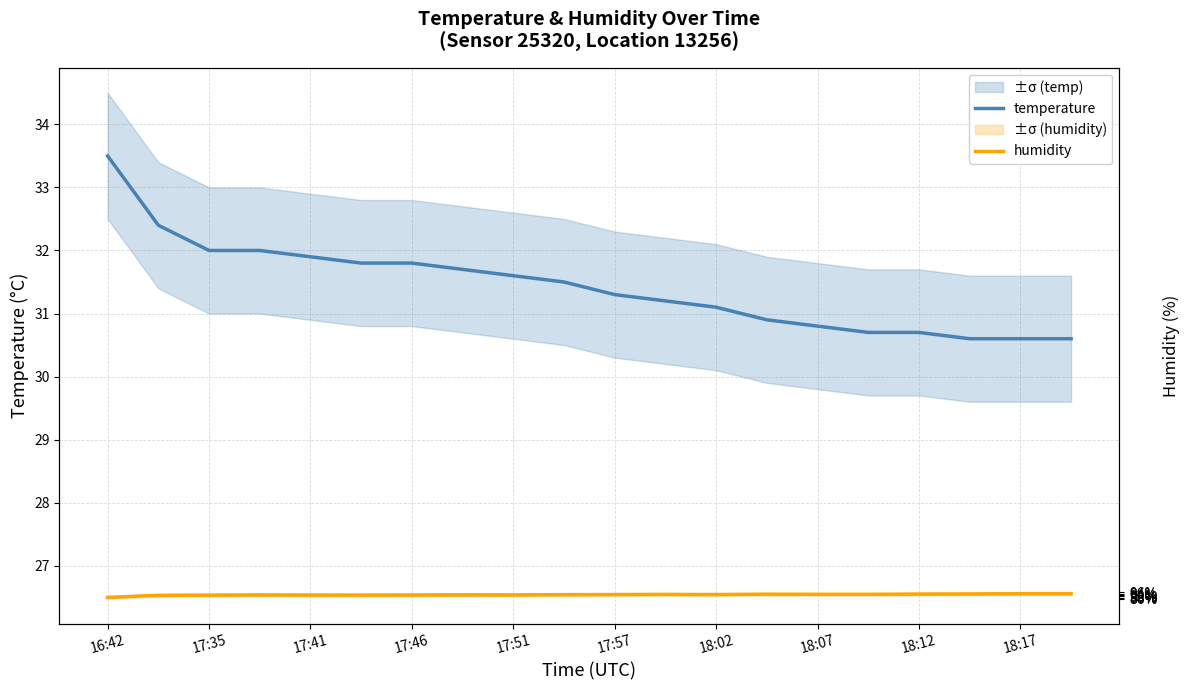

True or false: humidity has more than 0 points higher than both neighbors.

True